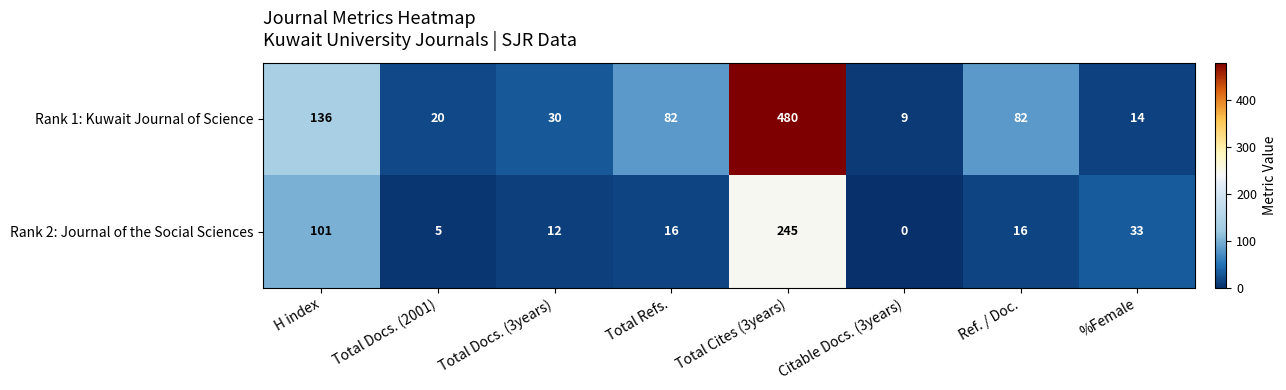

List the series in order of their overall mean, lowest first.

Rank 2: Journal of the Social Sciences, Rank 1: Kuwait Journal of Science